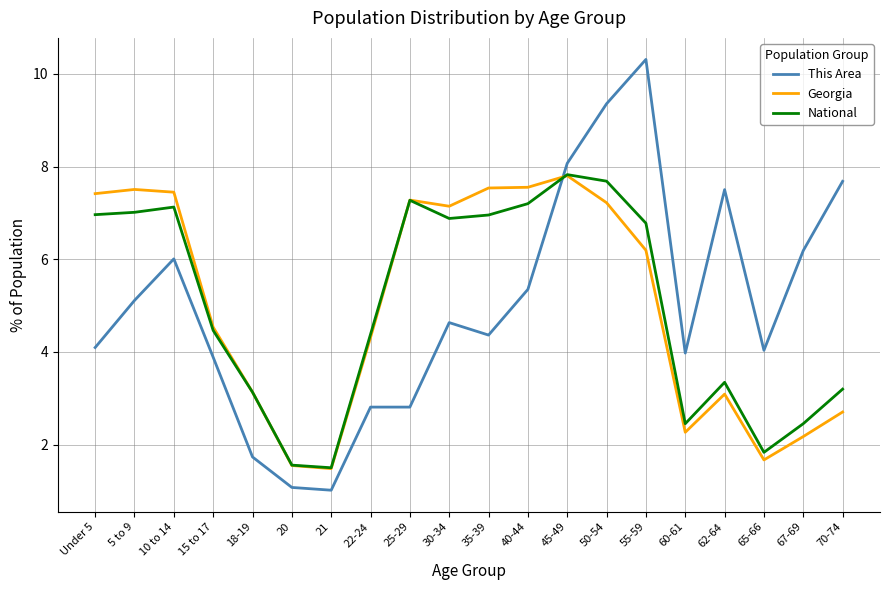

What is the total value across all series at 18-19?

8.0